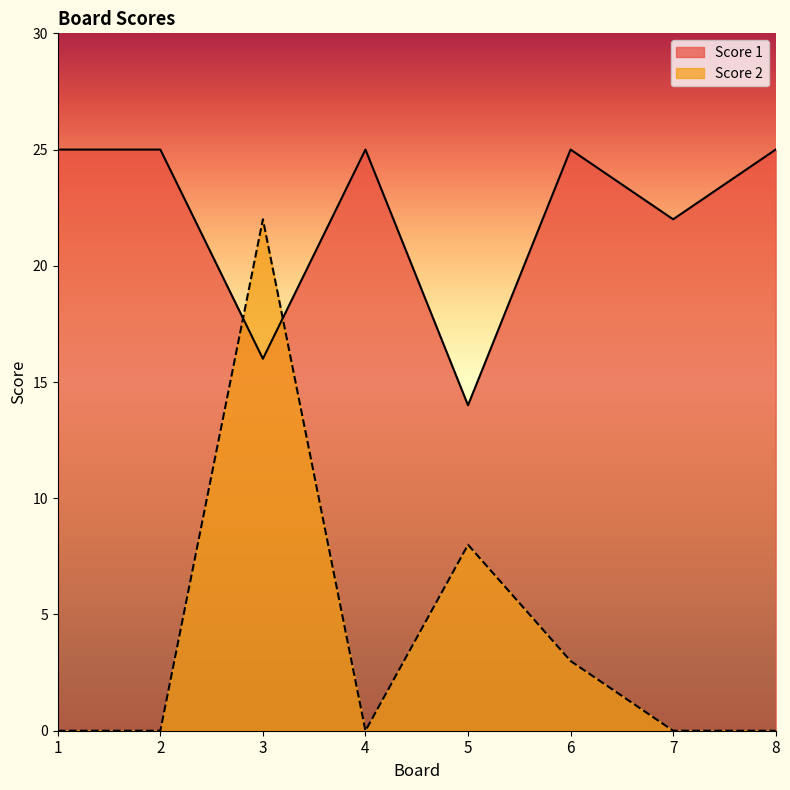

Which series has the largest total across all categories?

Score 1